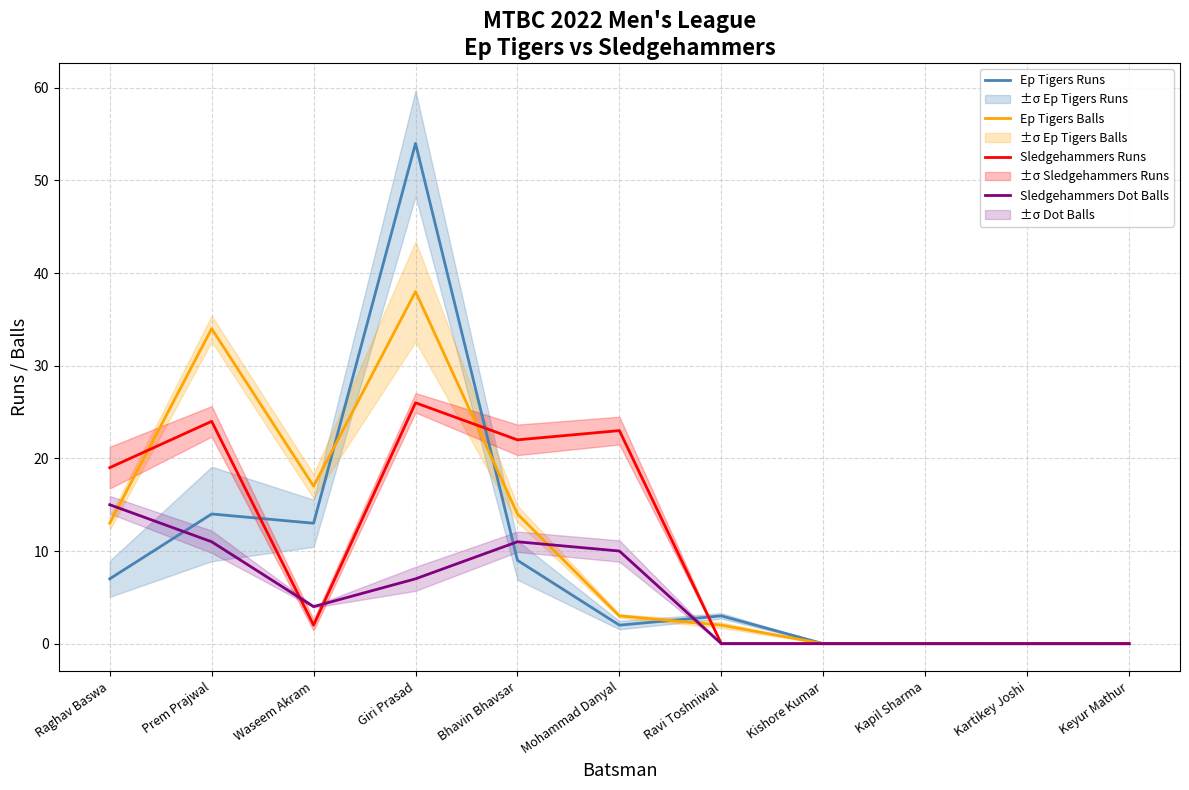

Is the value of Ep Tigers Runs at Raghav Baswa greater than the value of Sledgehammers Dot Balls at Keyur Mathur?

Yes